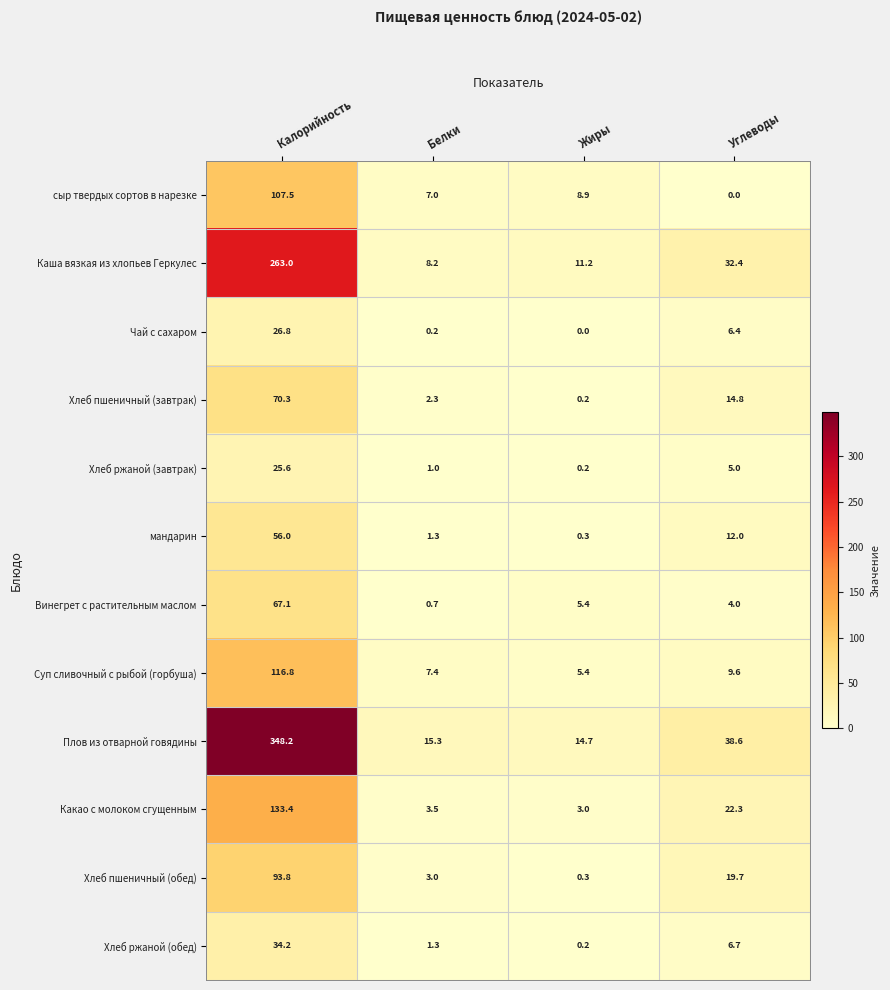

At which label is Хлеб пшеничный (завтрак) closest to 35?

Углеводы